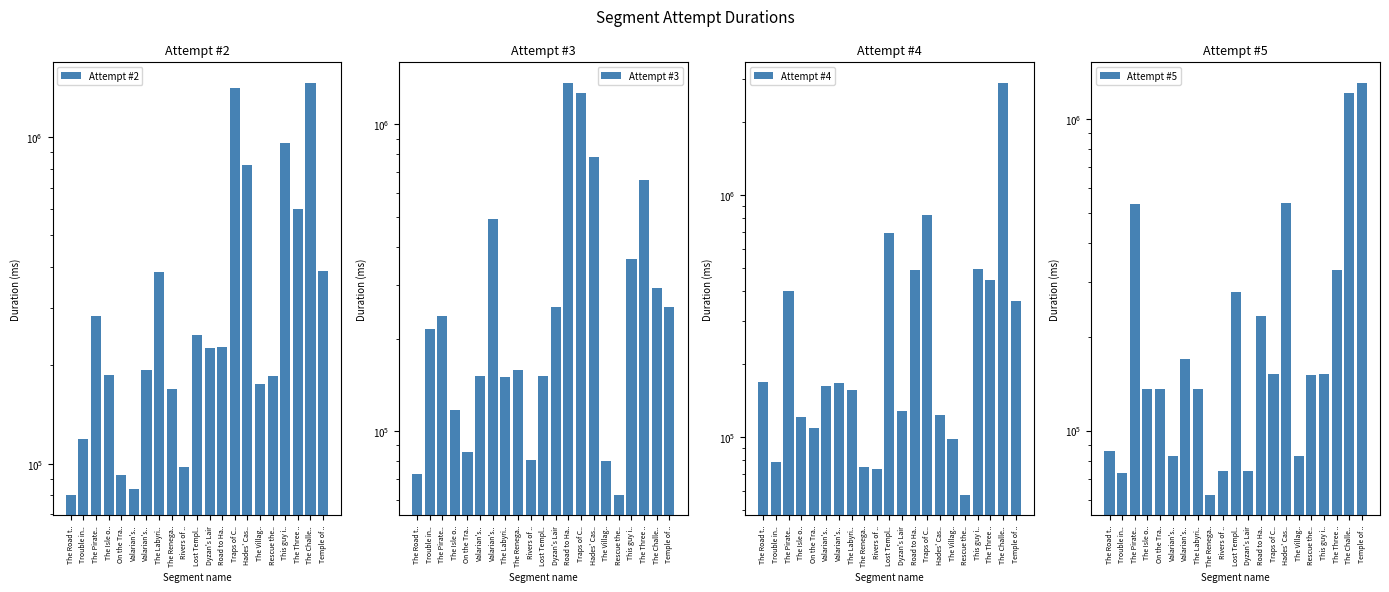

What is the highest value of the Attempt #5 series?

1301531